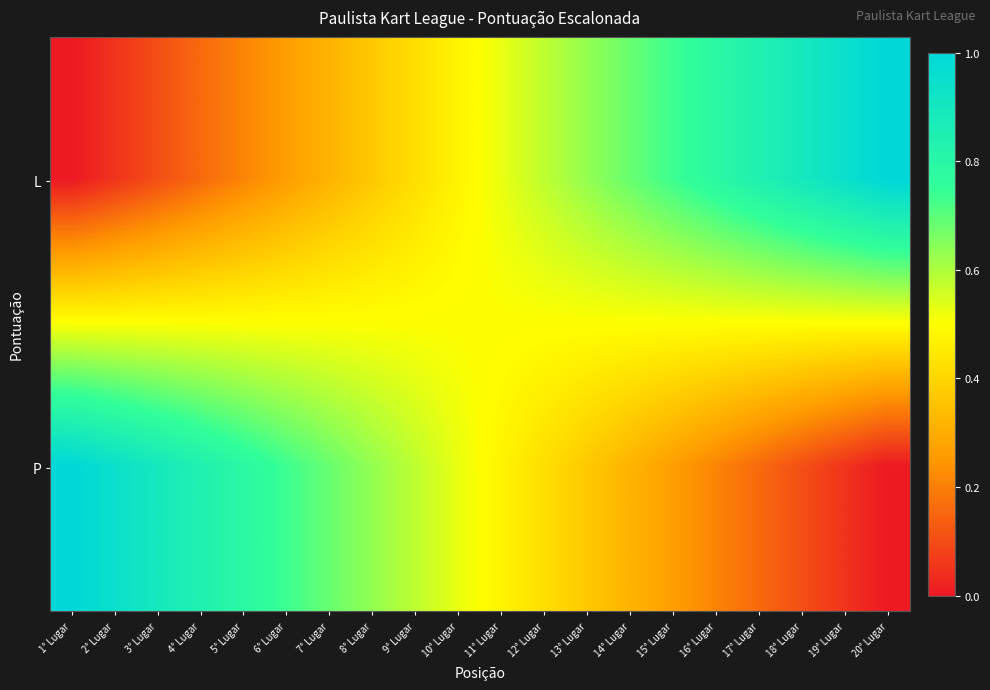

What is the total value across all series at 5° Lugar?

1.0